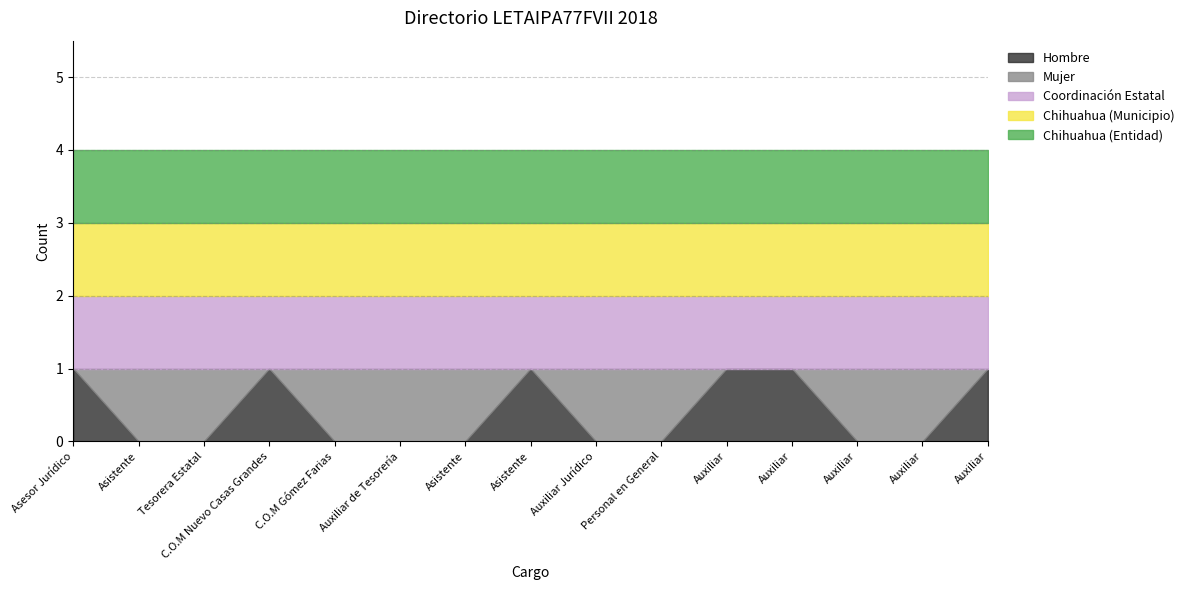

How many categories are shown in the chart?

15